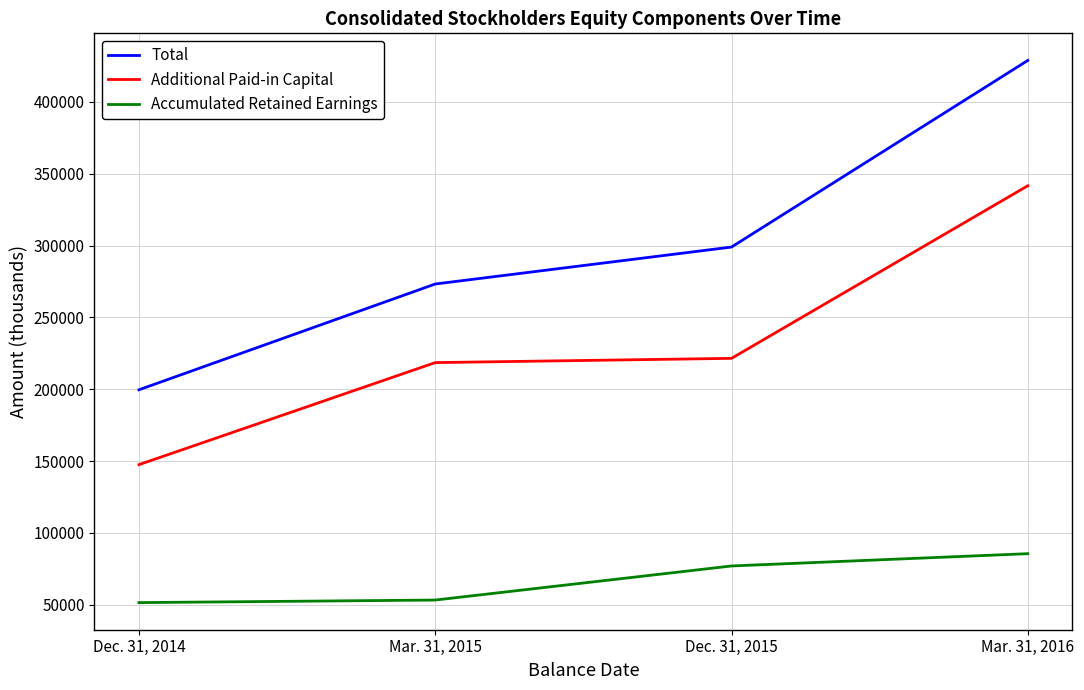

What is the difference between the maximum and minimum values in the Accumulated Retained Earnings series?

34069